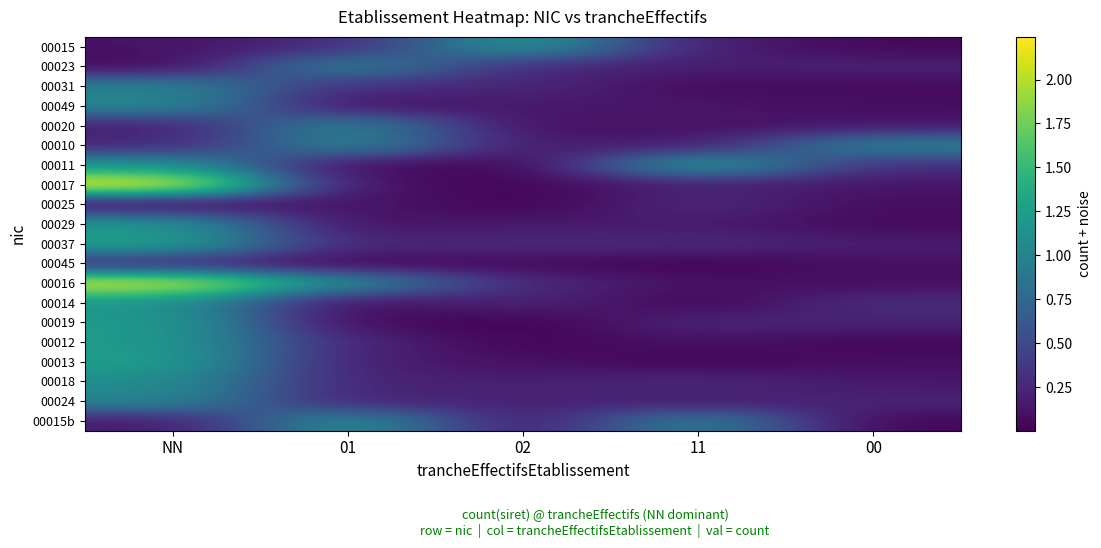

Reading left to right, extract all data points from this chart.

00015: NN=0.1	01=0.3	02=1.2	11=0.2	00=0.0
00023: NN=0.0	01=1.0	02=0.3	11=0.2	00=0.2
00031: NN=1.0	01=0.3	02=0.2	11=0.1	00=0.1
00049: NN=1.1	01=0.1	02=0.2	11=0.1	00=0.1
00020: NN=0.2	01=1.0	02=0.1	11=0.1	00=0.1
00010: NN=0.2	01=1.1	02=0.2	11=0.2	00=1.0
00011: NN=1.2	01=0.1	02=0.0	11=1.3	00=0.3
00017: NN=2.2	01=0.1	02=0.0	11=0.2	00=0.1
00025: NN=0.0	01=0.1	02=0.0	11=0.3	00=0.1
00029: NN=1.2	01=0.1	02=0.2	11=0.2	00=0.1
00037: NN=1.3	01=0.2	02=0.3	11=0.3	00=0.2
00045: NN=0.3	01=0.0	02=0.1	11=0.0	00=0.1
00016: NN=2.1	01=1.1	02=0.2	11=0.1	00=0.1
00014: NN=1.2	01=0.0	02=0.2	11=0.0	00=0.3
00019: NN=1.2	01=0.1	02=0.0	11=0.2	00=0.2
00012: NN=1.2	01=0.2	02=0.0	11=0.1	00=0.0
00013: NN=1.3	01=0.2	02=0.1	11=0.0	00=0.1
00018: NN=1.1	01=0.2	02=0.2	11=0.3	00=0.1
00024: NN=1.0	01=0.2	02=0.2	11=0.2	00=0.2
00015b: NN=0.1	01=1.2	02=0.1	11=1.0	00=0.0